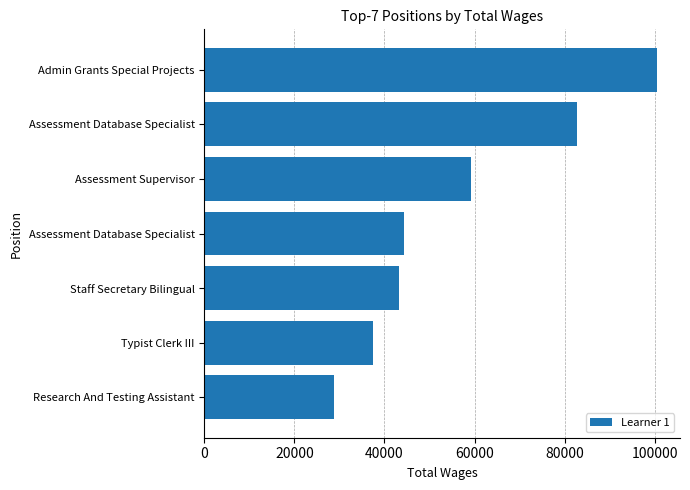

Does the chart contain stacked bars?

No